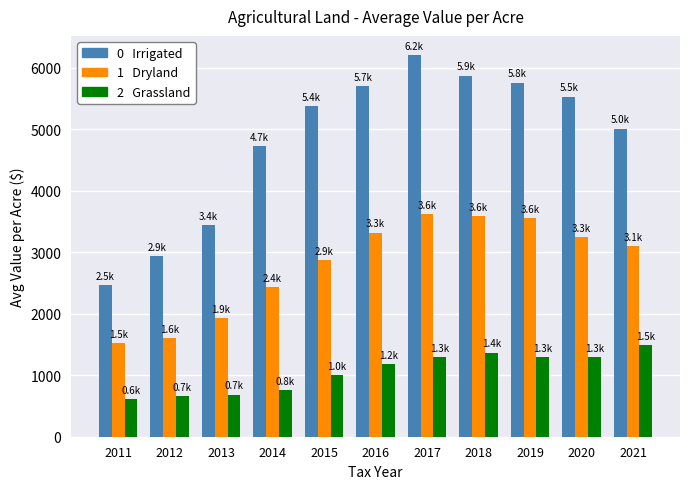

How many data points does each series have?

11